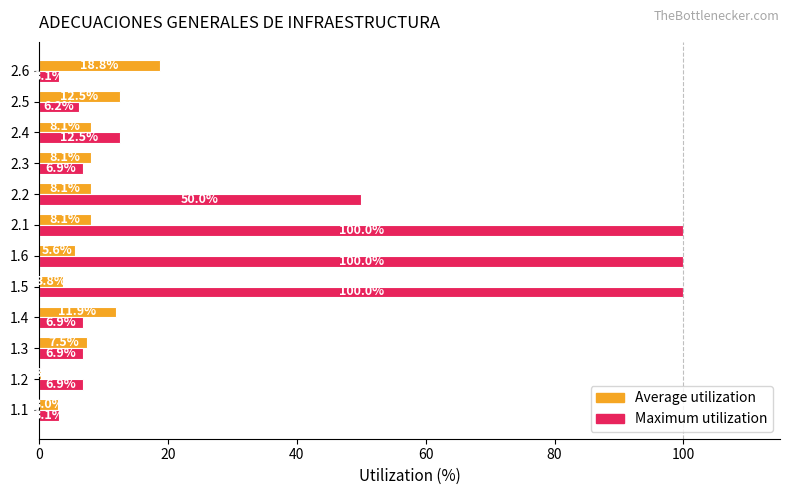

What value does the Maximum utilization series have at 2.4?

12.5